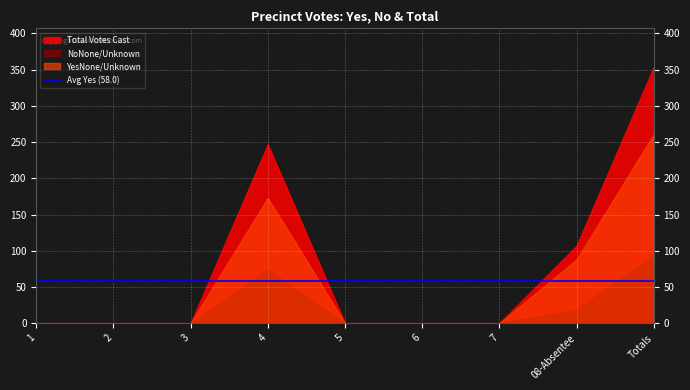

Is it true that YesNone/Unknown equals 261 at Totals?

True